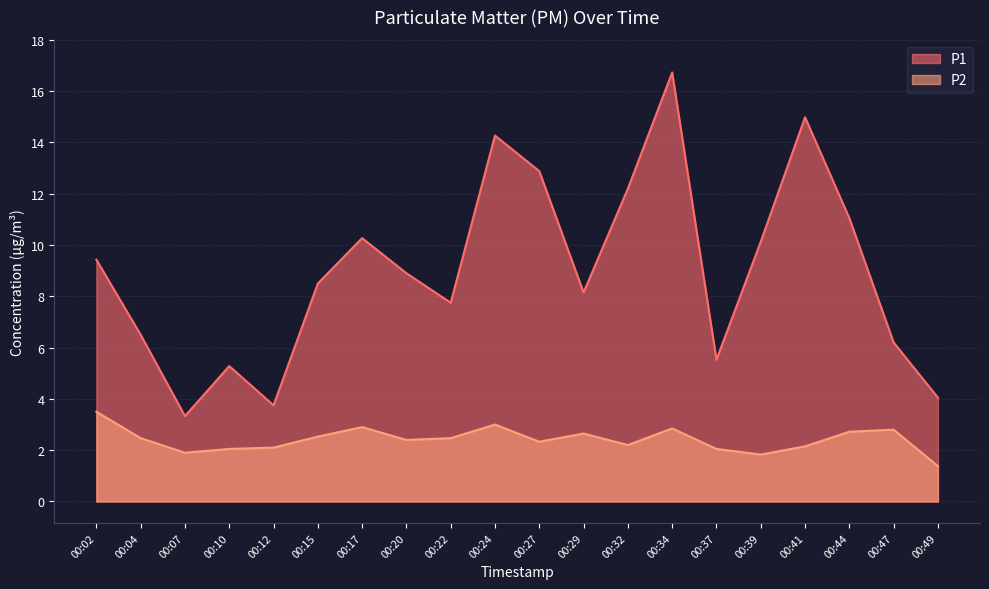

Which category has the highest value across all series?

00:34